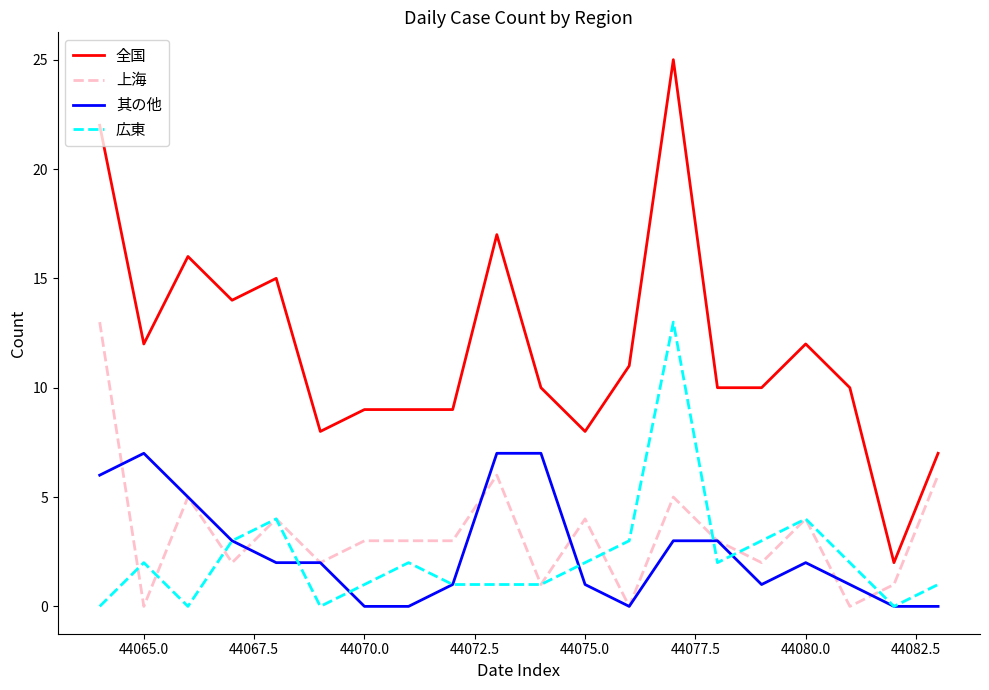

Which series has the largest range (max minus min)?

全国